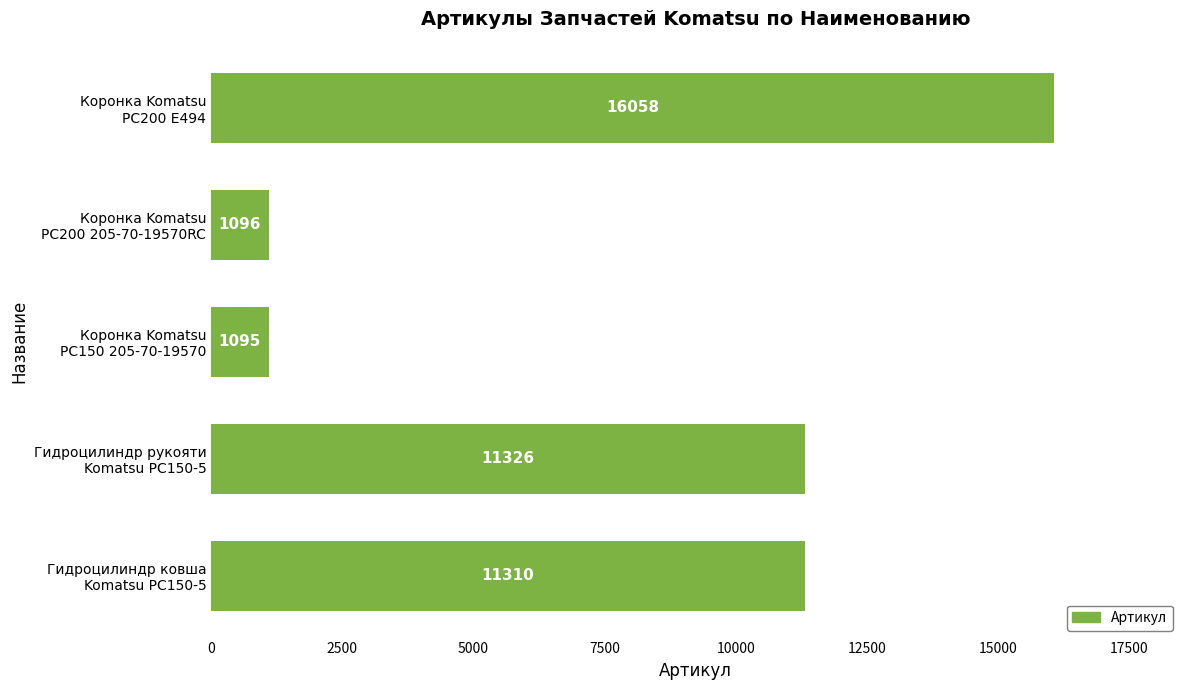

How many data points does each series have?

5